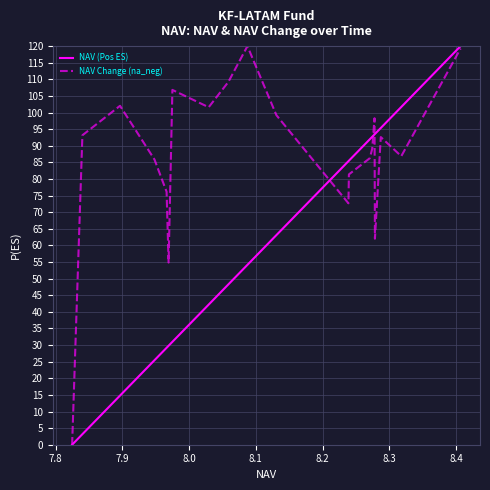

Rank the series by their average value, from lowest to highest.

NAV (Pos ES), NAV Change (na_neg)